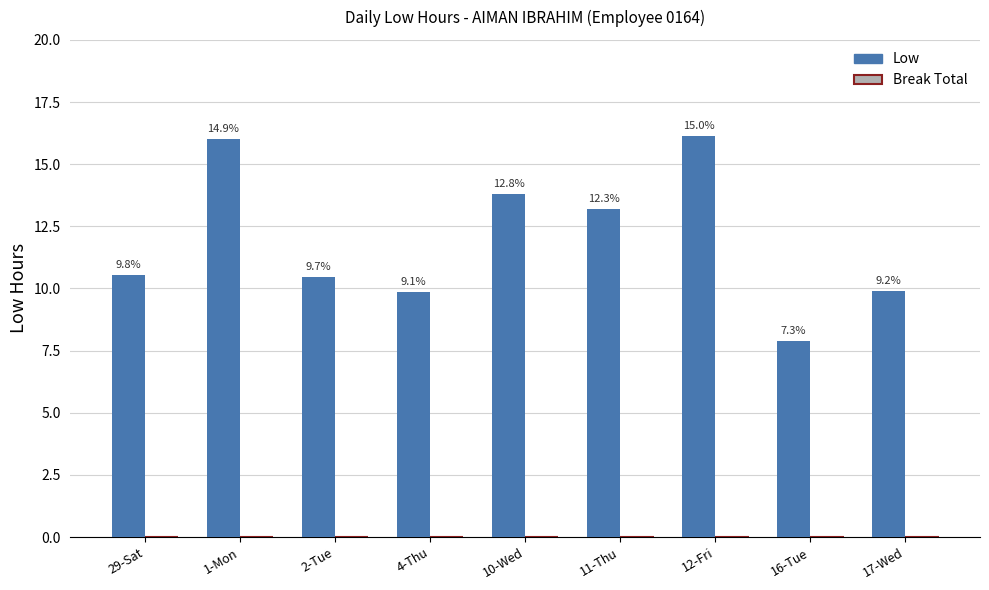

Which category has the lowest value across all series?

29-Sat